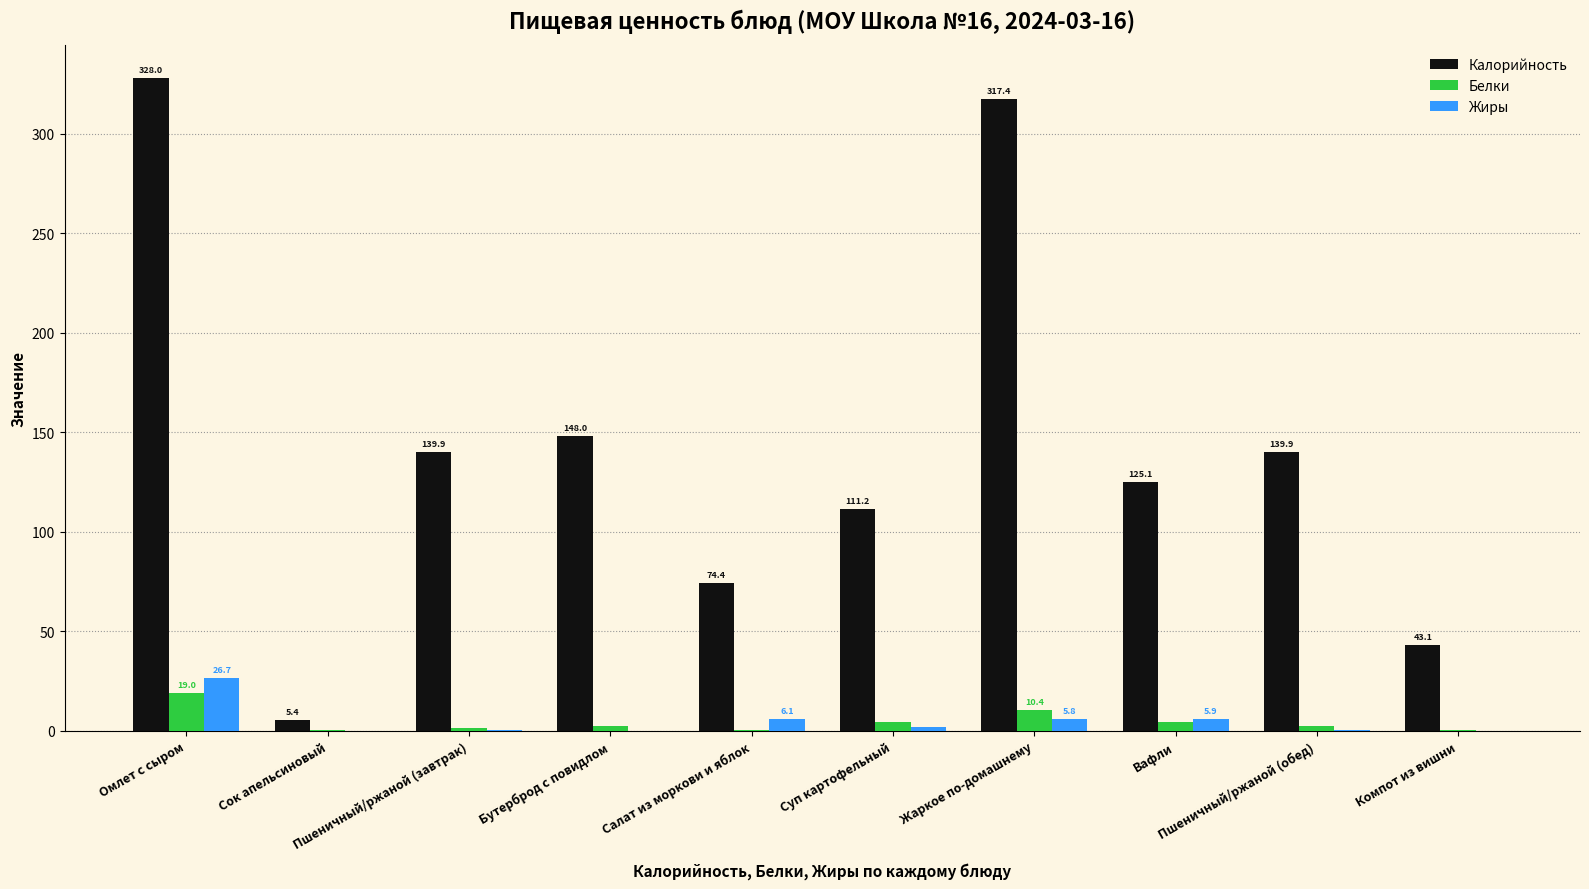

Which category has the highest value across all series?

Омлет с сыром